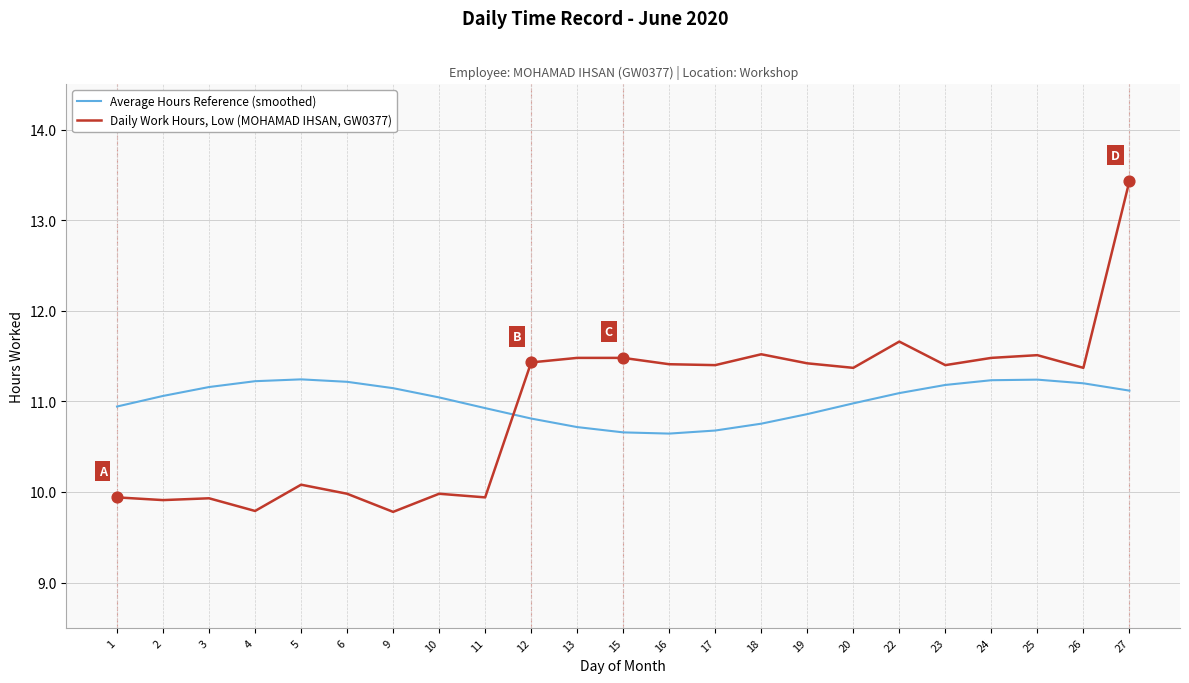

Between 1 and 25, which series saw the biggest shift?

Daily Work Hours, Low (MOHAMAD IHSAN, GW0377)